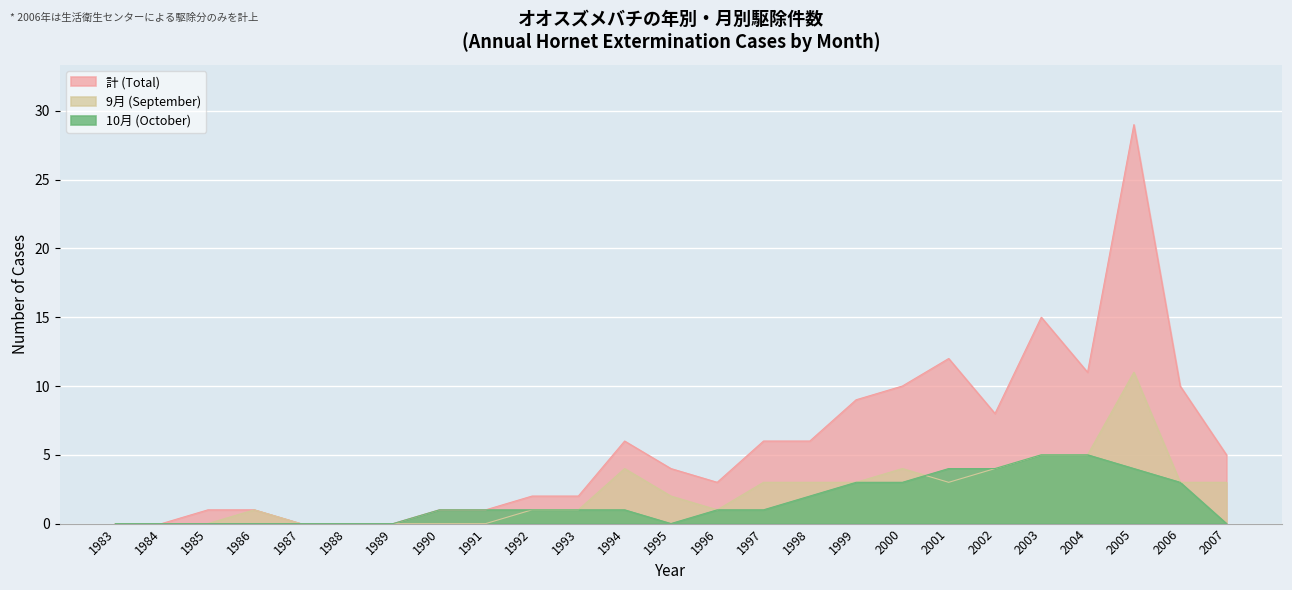

True or false: 9月 (September) and 計 (Total) intersect in this chart.

False